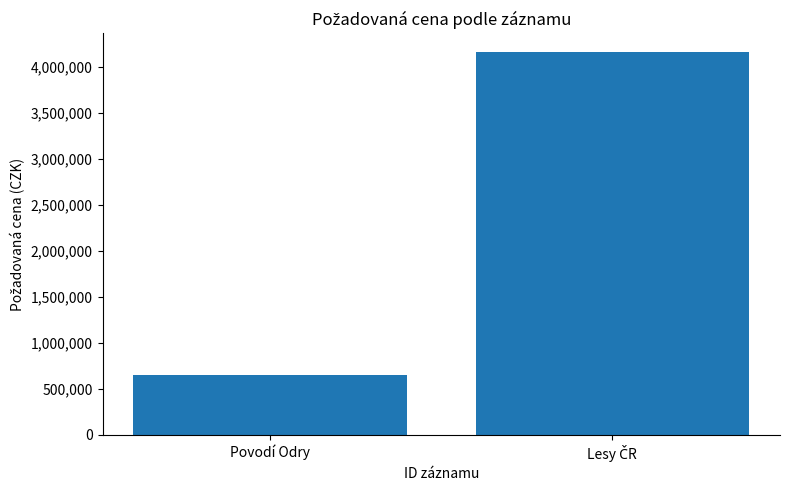

What is the label of the 1st bar from the left?

Povodí Odry